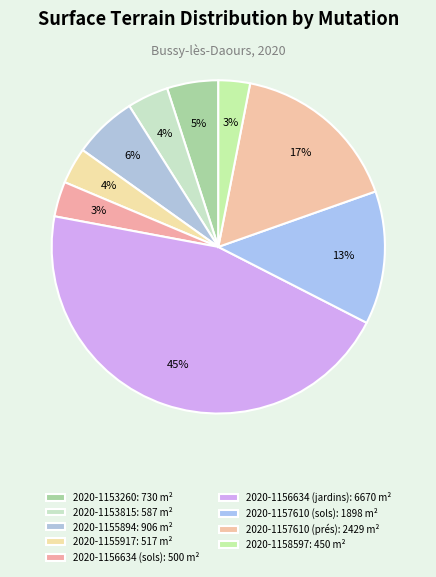

Count the number of slices in the pie.

9